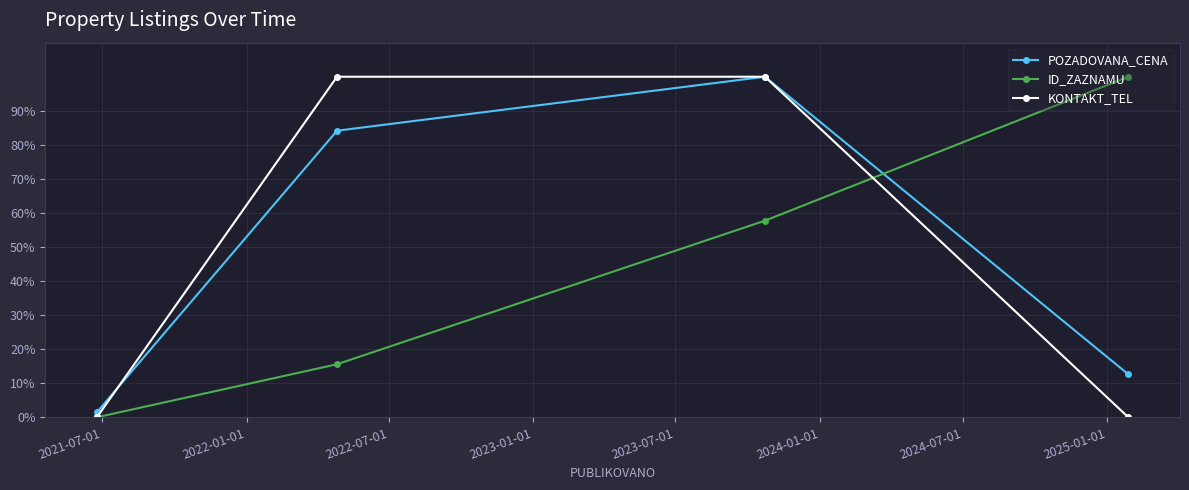

Which series changed the most between 2022-07-01 and 2023-01-01?

ID_ZAZNAMU